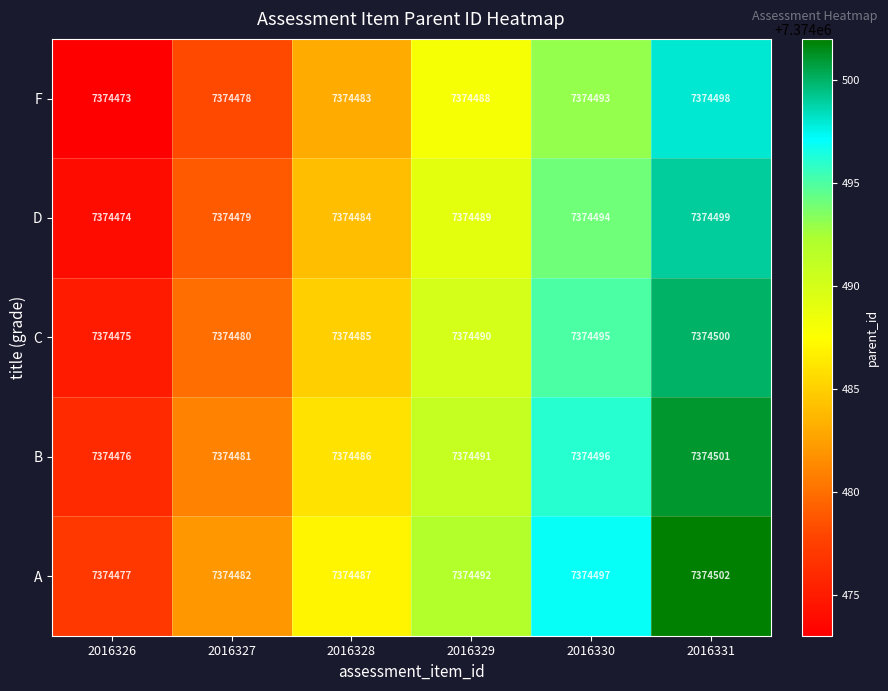

Is it true that A equals 7374487 at 2016328?

True